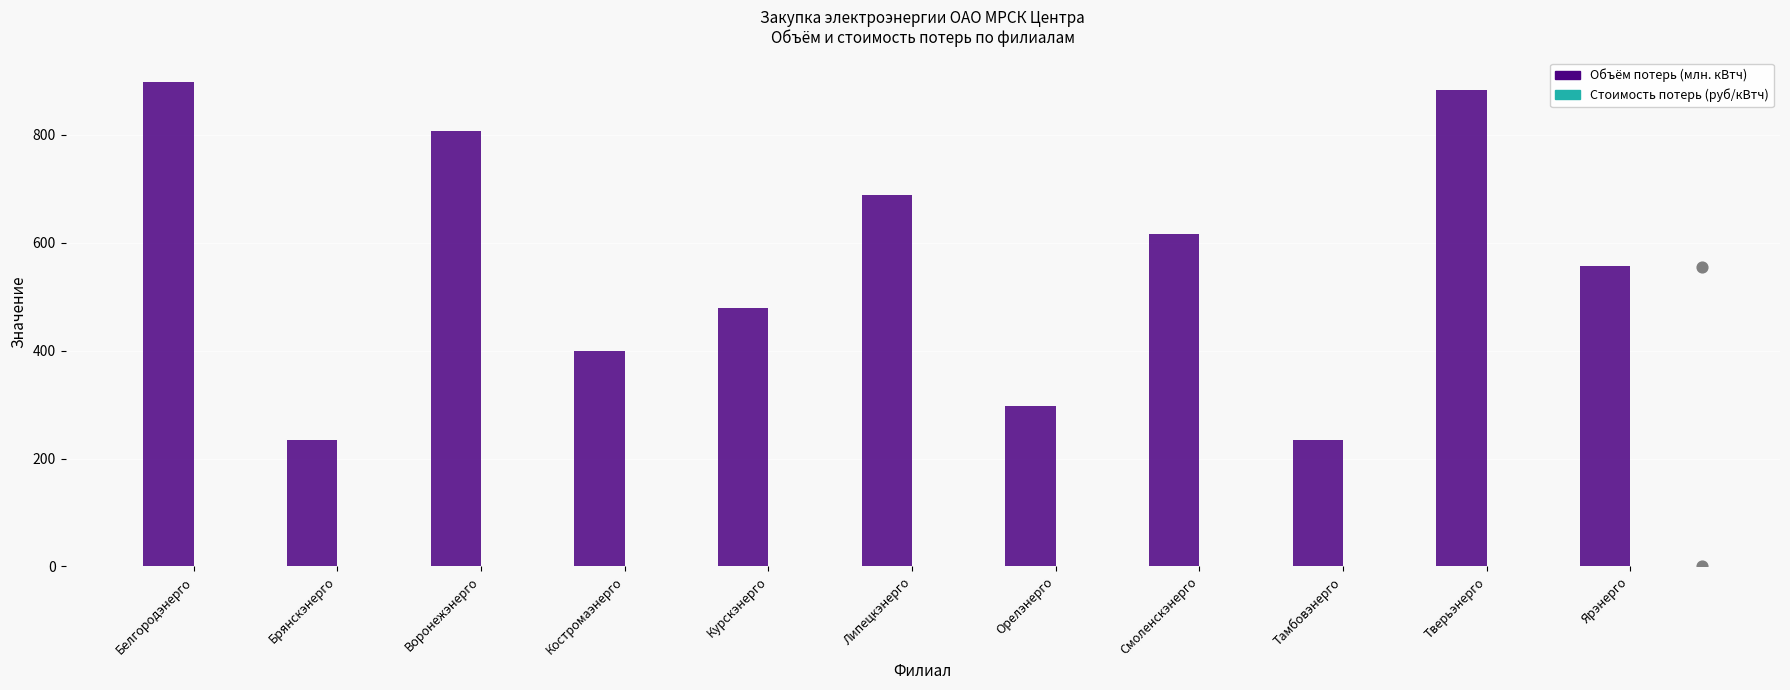

Which series reaches the maximum Y coordinate?

Объём потерь (млн. кВтч)